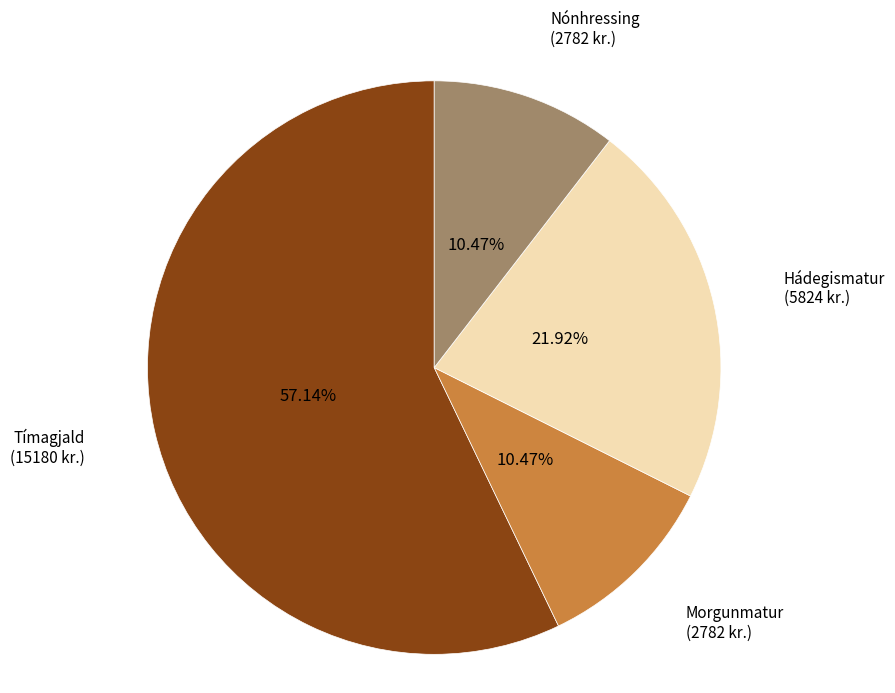

What is the largest slice in the pie chart?

Tímagjald